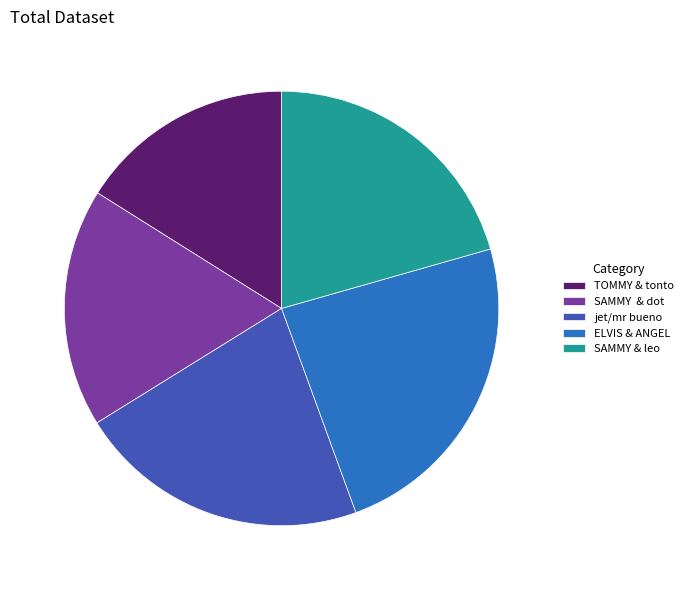

Rank the categories by value from lowest to highest.

TOMMY & tonto, SAMMY & dot, SAMMY & leo, jet/mr bueno, ELVIS & ANGEL